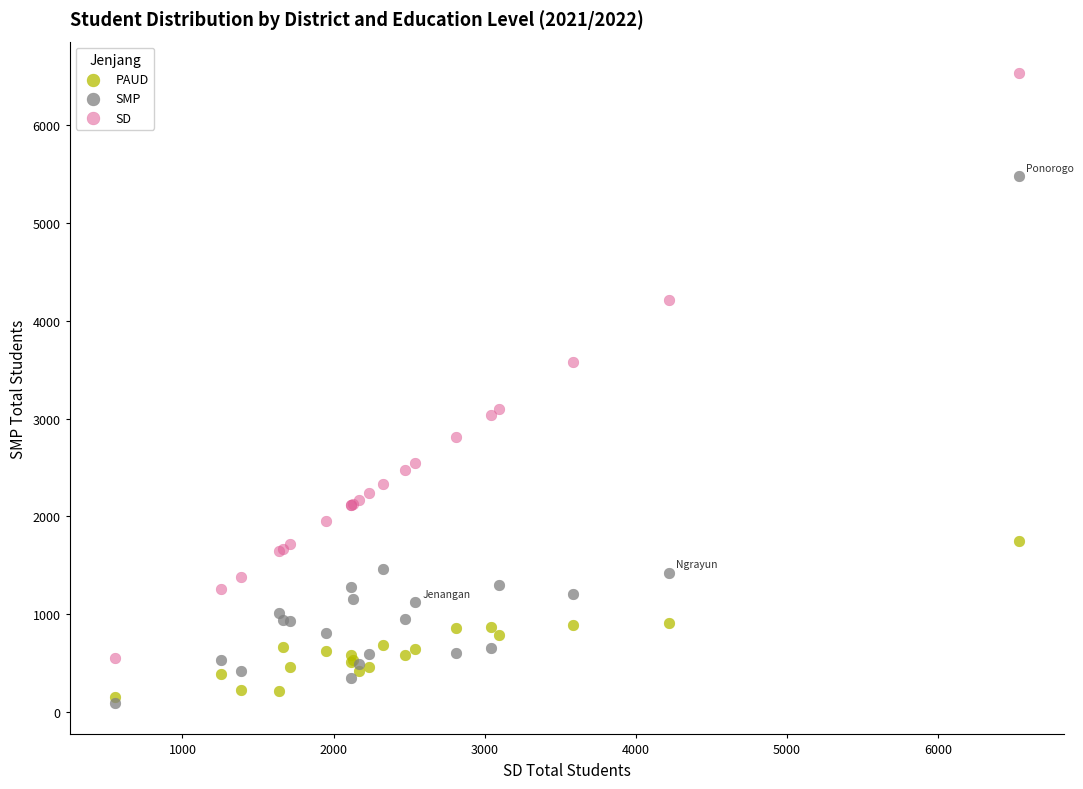

Which series reaches the minimum Y coordinate?

SMP